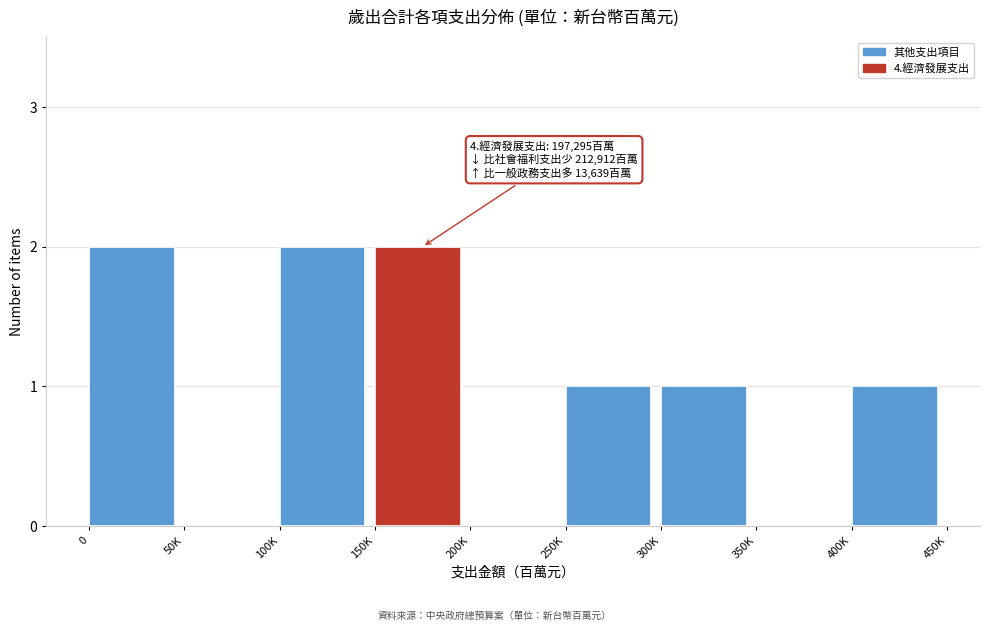

Reading left to right, transcribe all the data shown in this chart.

0=2	50K=0	100K=2	150K=2	200K=0	250K=1	300K=1	350K=0	400K=1